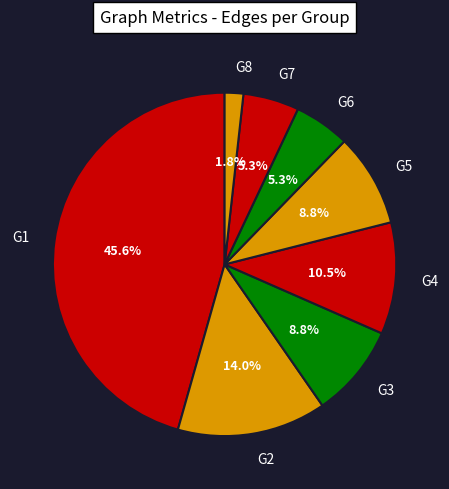

Approximately how many times larger is the value at G7 compared to G2?

0.4